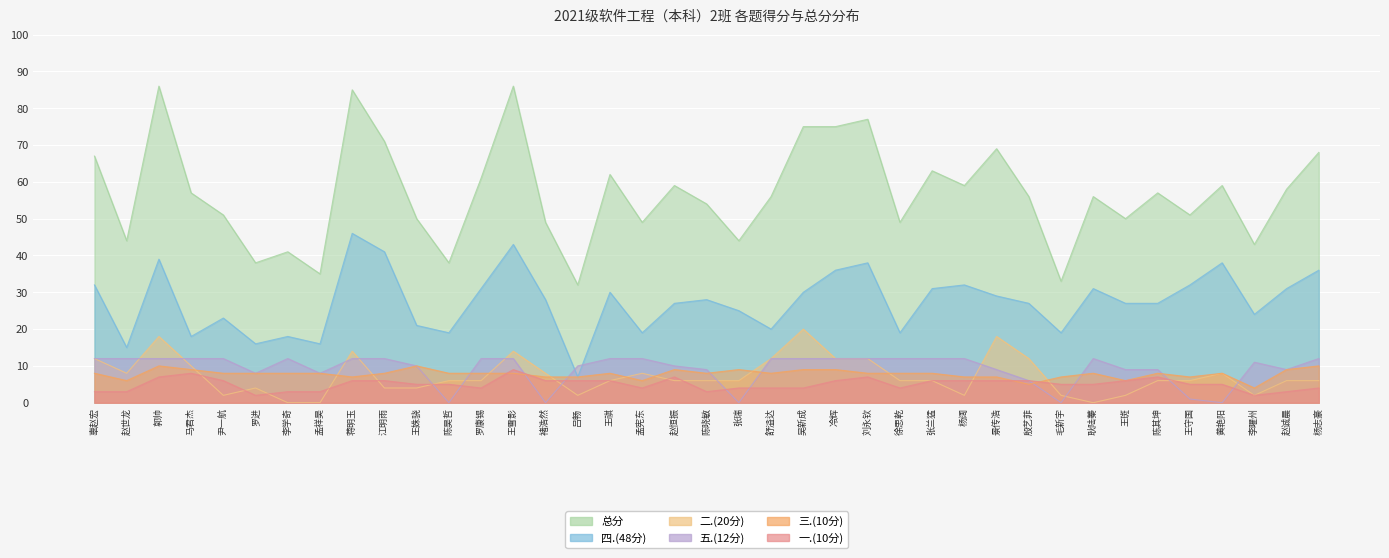

What is the maximum value for 三.(10分)?

10